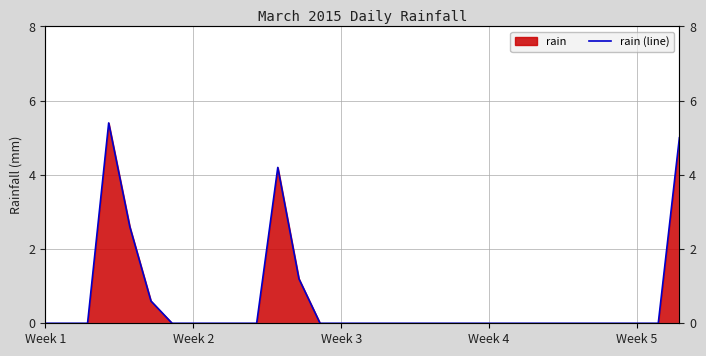

The value at 5 is 0.6. True or false?

True